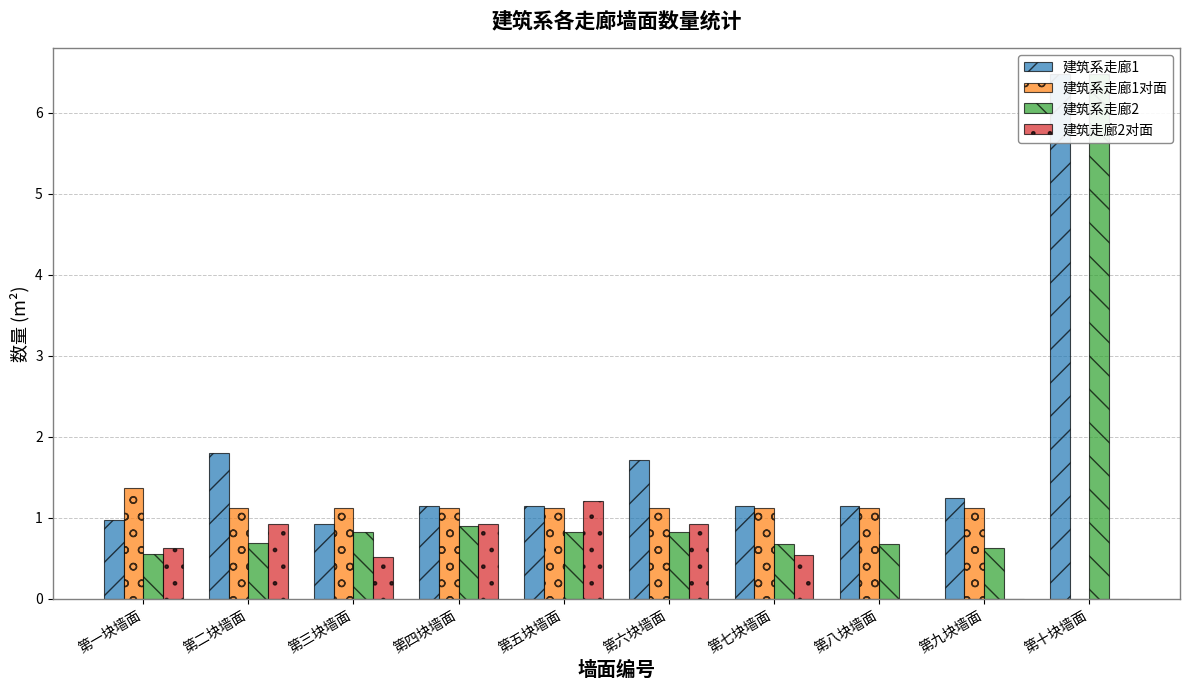

The value of 建筑系走廊1 at 第六块墙面 is 1.7. True or false?

True